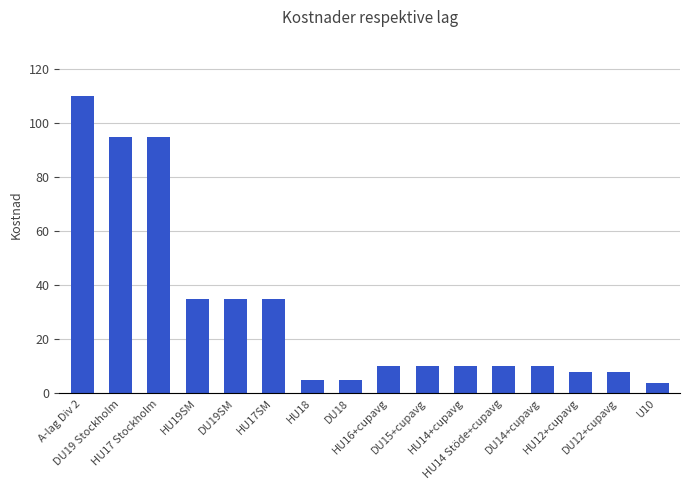

How many categories are shown in the chart?

16